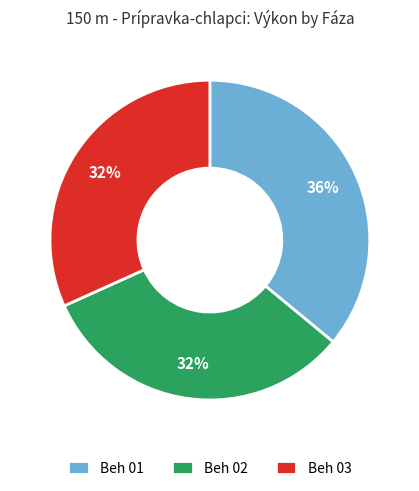

Combined, do Beh 01 and Beh 02 account for over 50%?

Yes